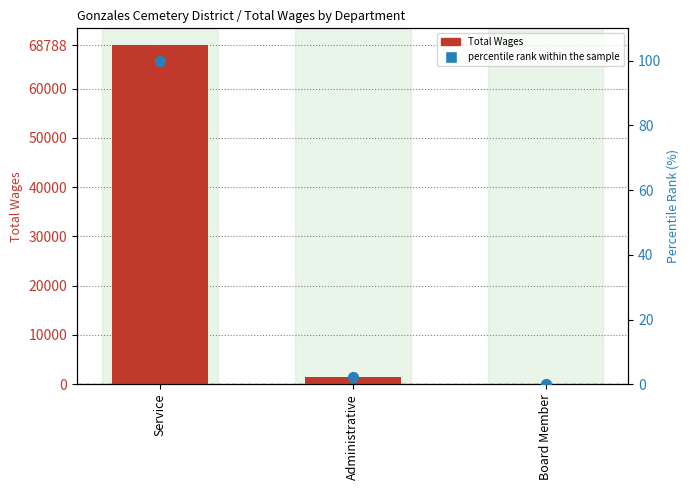

What are all the series names shown in the legend?

Total Wages, percentile rank within the sample